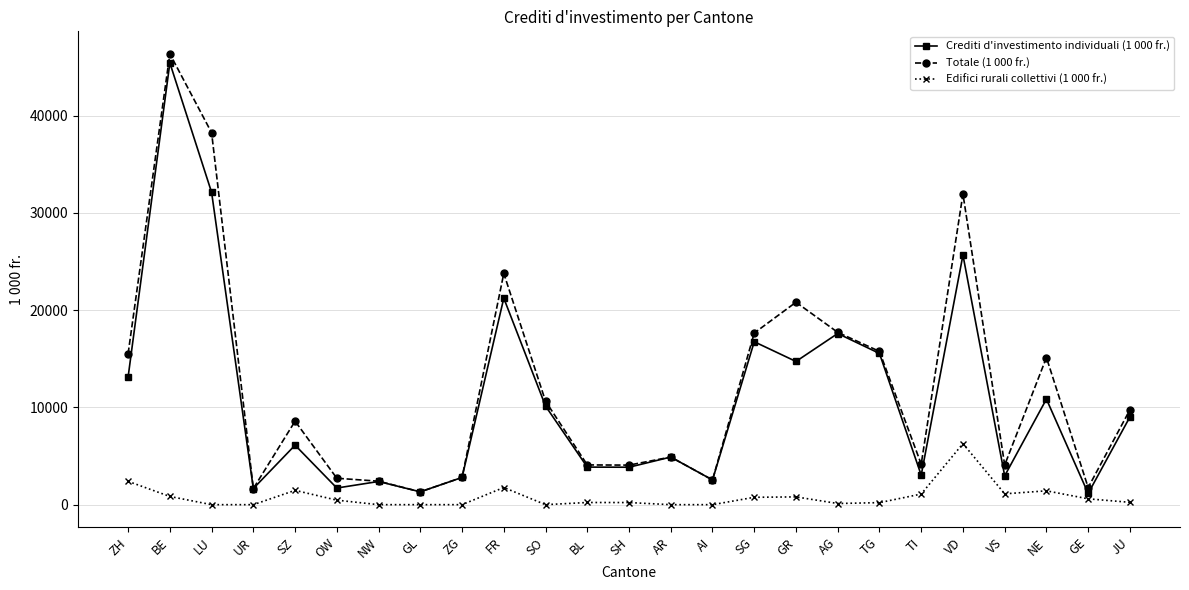

What is the spread (max minus min) of values at ZG?

2799.2